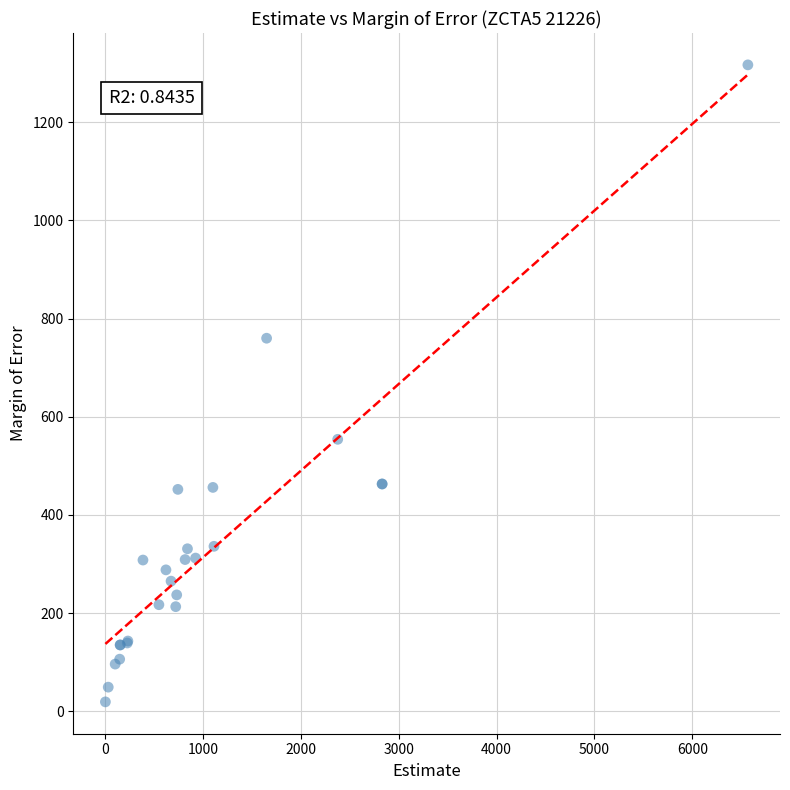

What Y value in the scatter plot is closest to 668?

760